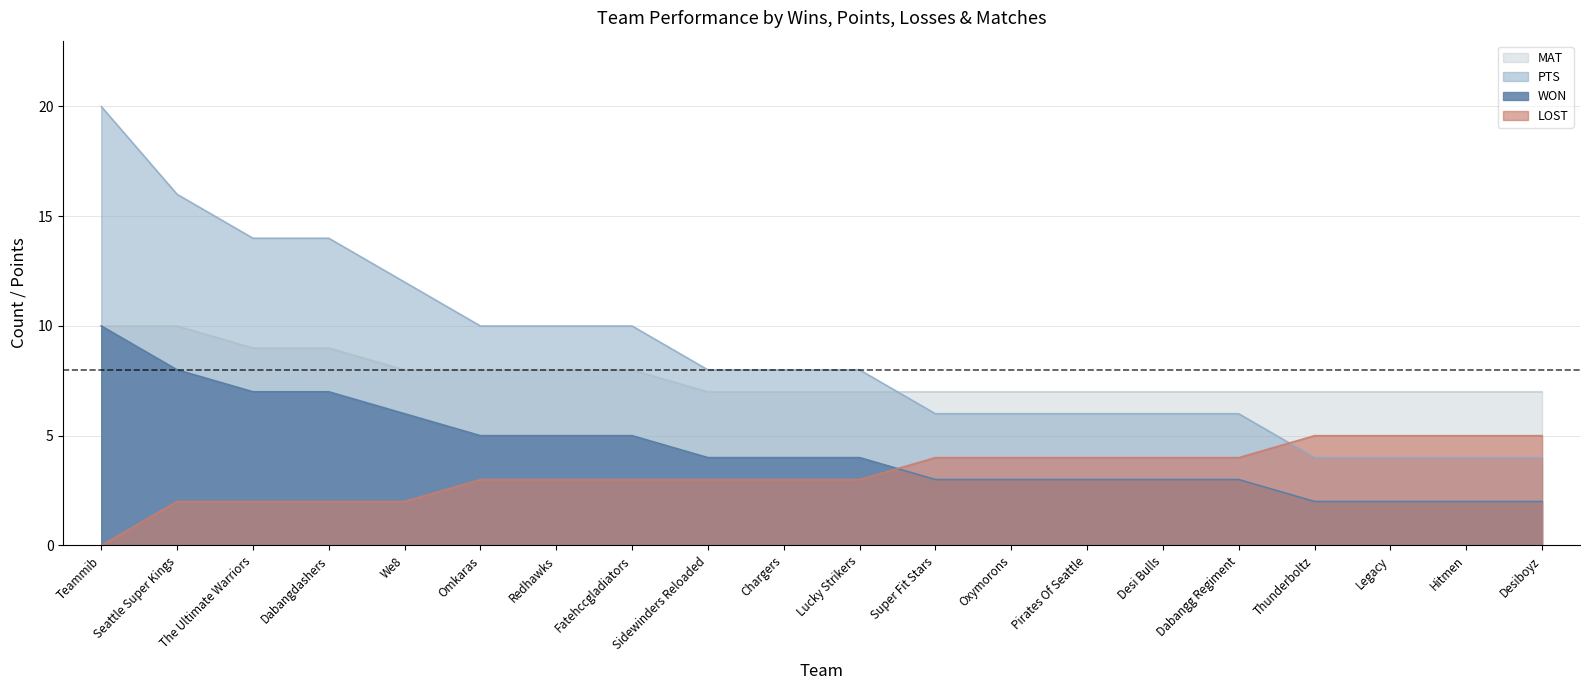

True or false: WON has a value of 5 at Fatehccgladiators.

False